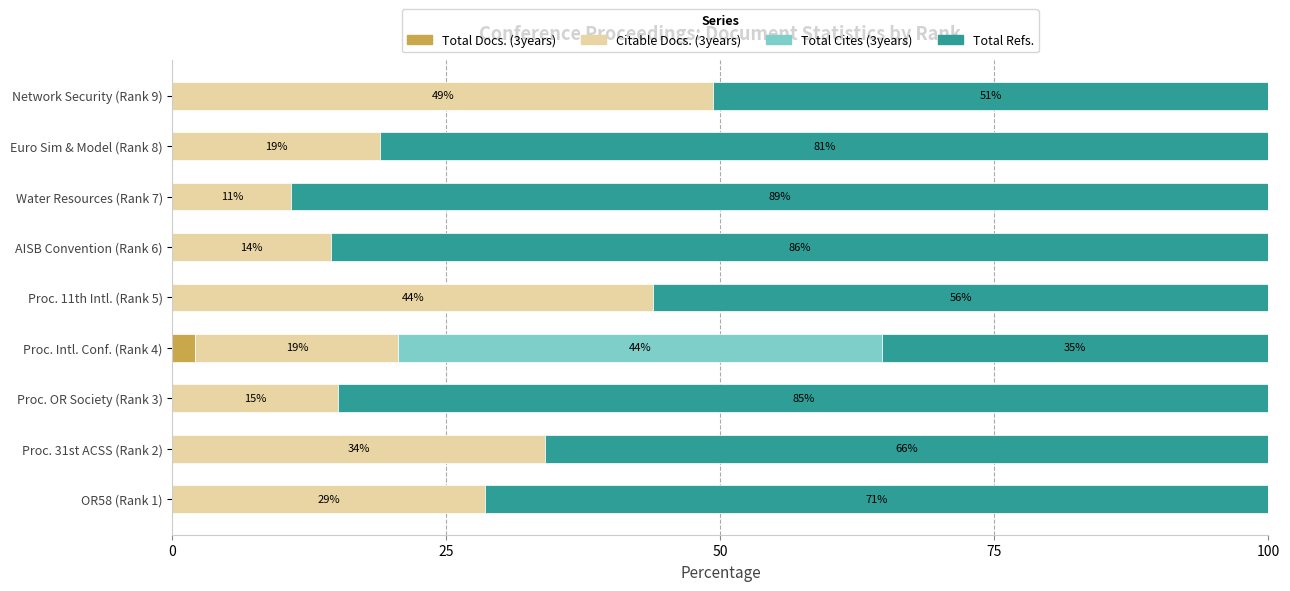

Which category has the highest value in the Total Docs. (3years) series?

Proc. Intl. Conf. (Rank 4)